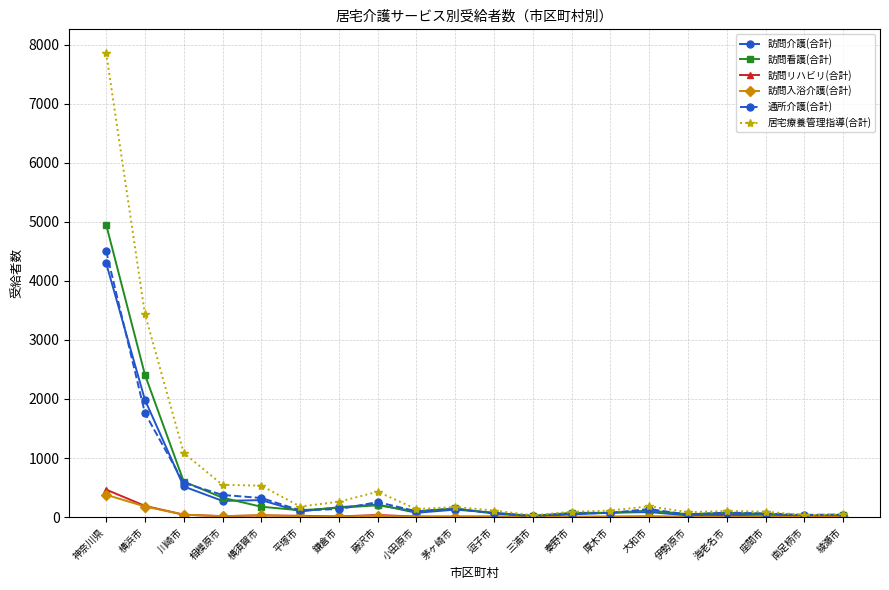

Is this an area chart (filled region under the line)?

No